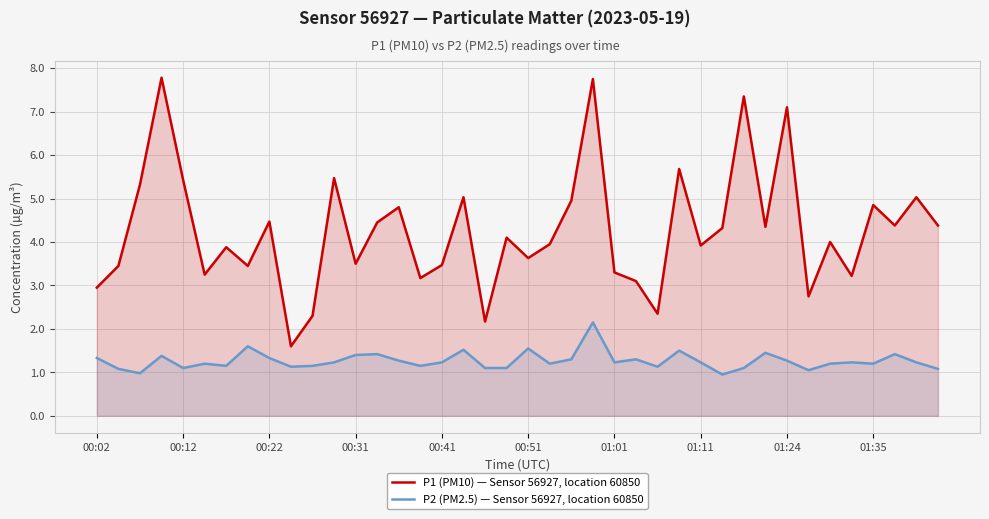

Which series has the largest range (max minus min)?

P1 (PM10) — Sensor 56927, location 60850